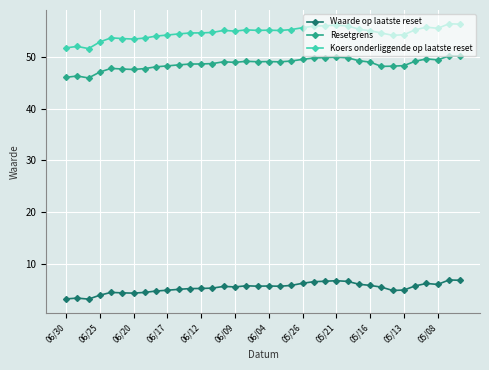

Which series has the widest spread of values?

Koers onderliggende op laatste reset